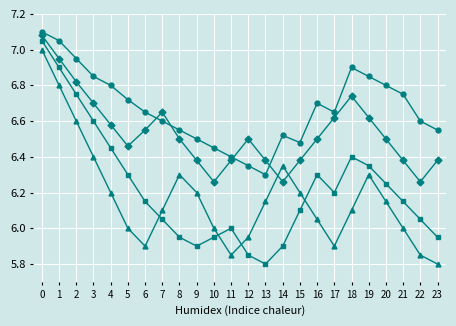

What is the total value across all series at 14?

25.0